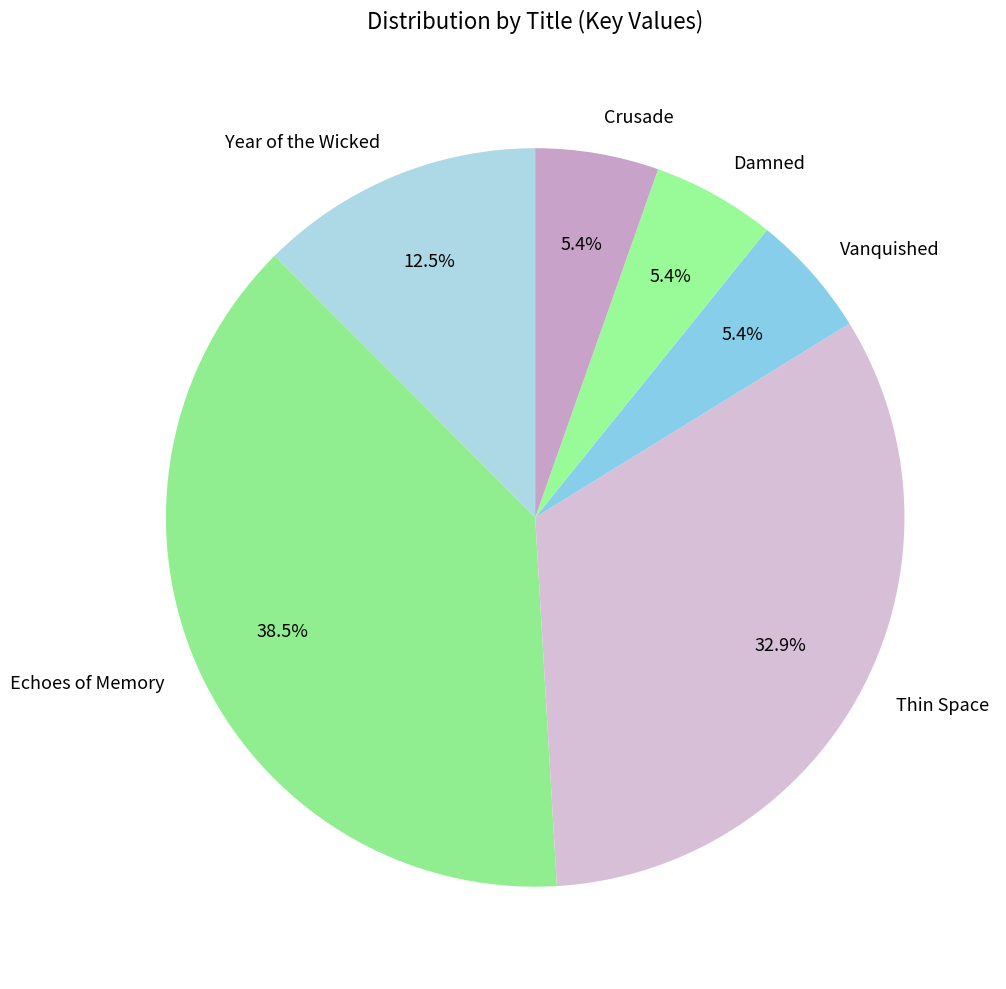

Do Echoes of Memory and Year of the Wicked together represent more than half of the pie?

Yes